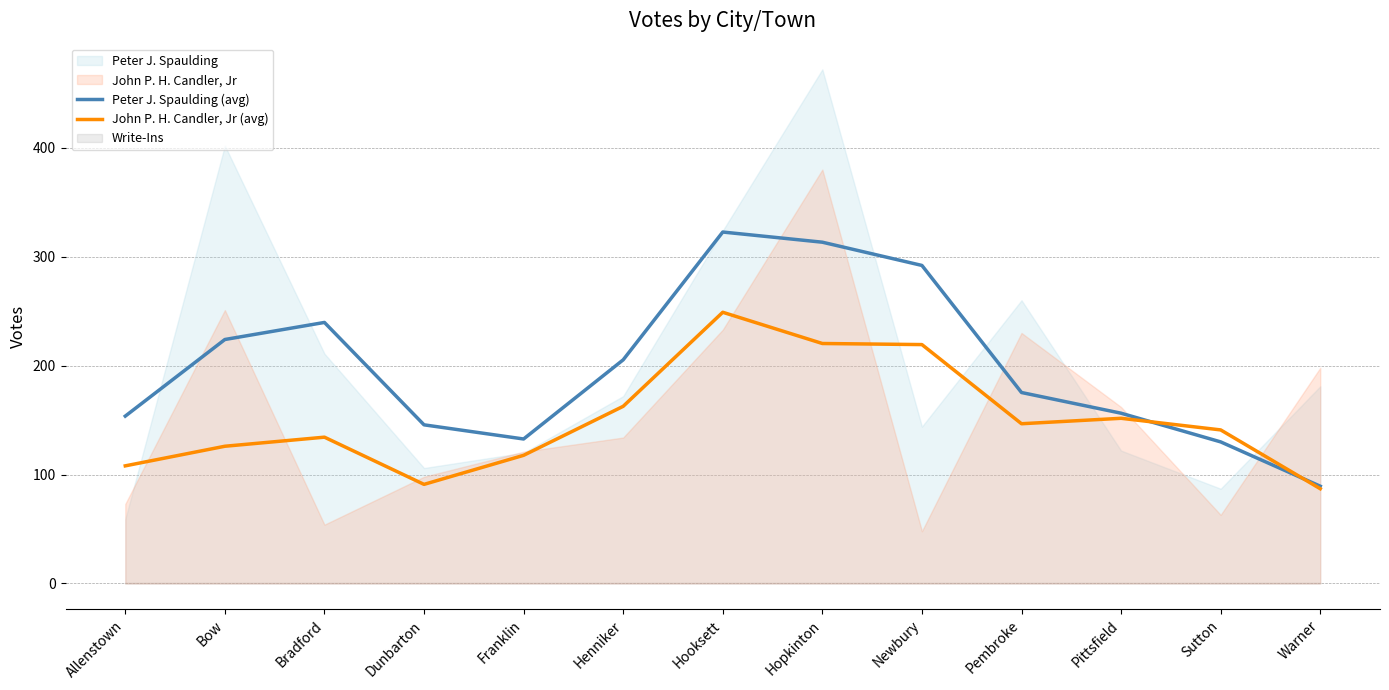

Reading right to left, what are all the values shown in this chart?

Peter J. Spaulding (avg): 89.3	130.0	156.3	175.3	292.0	313.3	322.7	205.3	132.7	145.7	239.7	224.0	153.7
John P. H. Candler, Jr (avg): 87.0	141.0	151.7	146.7	219.3	220.3	249.0	162.7	117.7	91.0	134.3	126.0	108.0